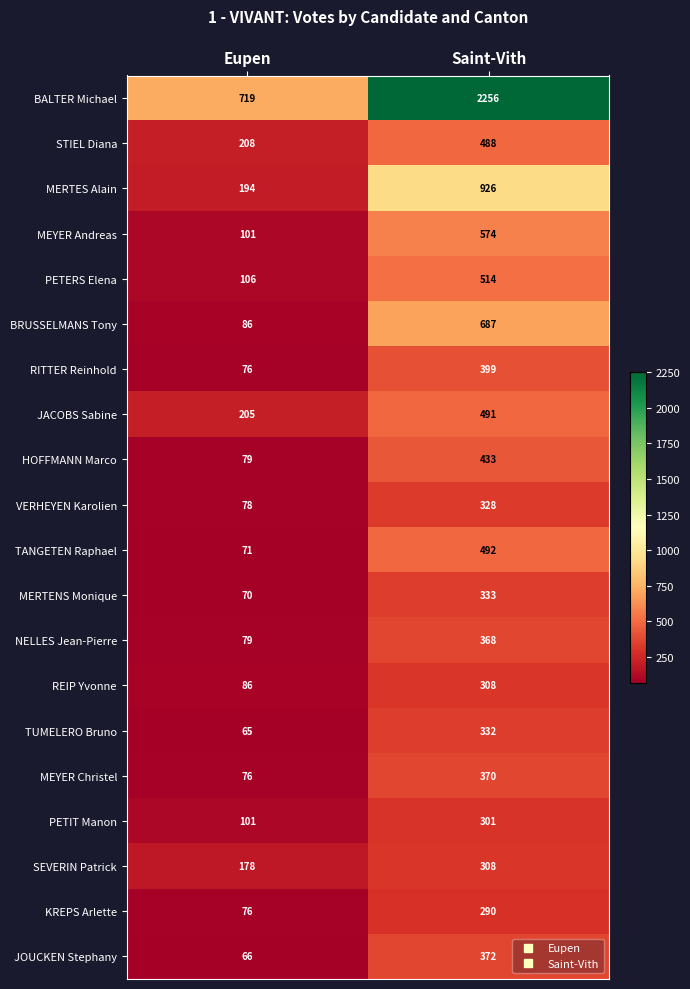

The VERHEYEN Karolien series shows 328 at Saint-Vith. True or false?

True